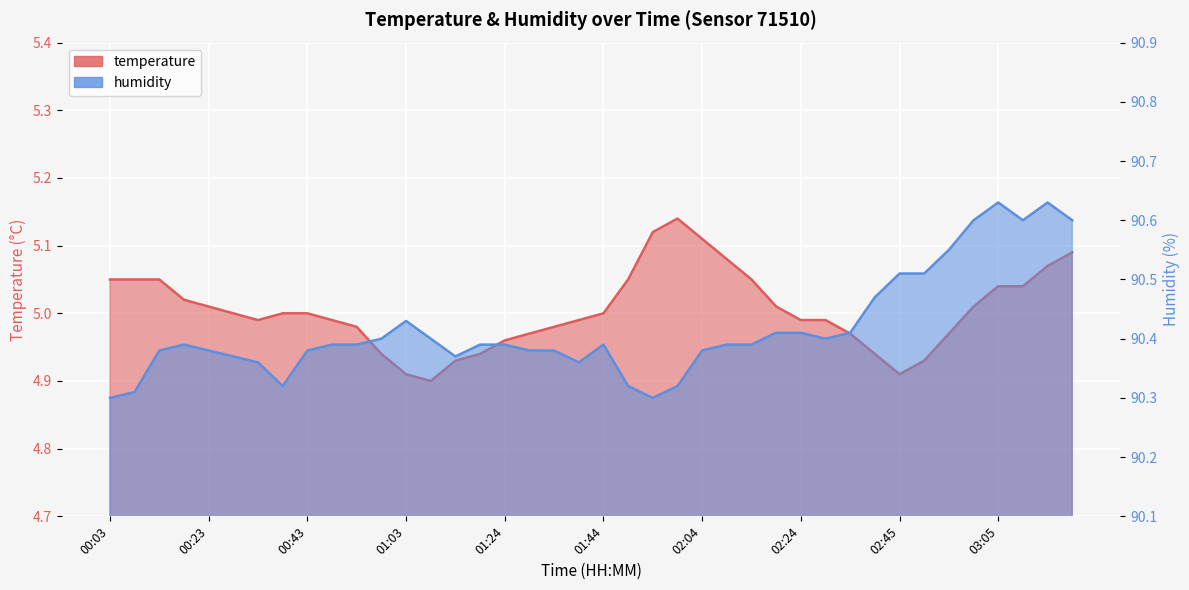

What is the label of the 36th point from the left?

03:00